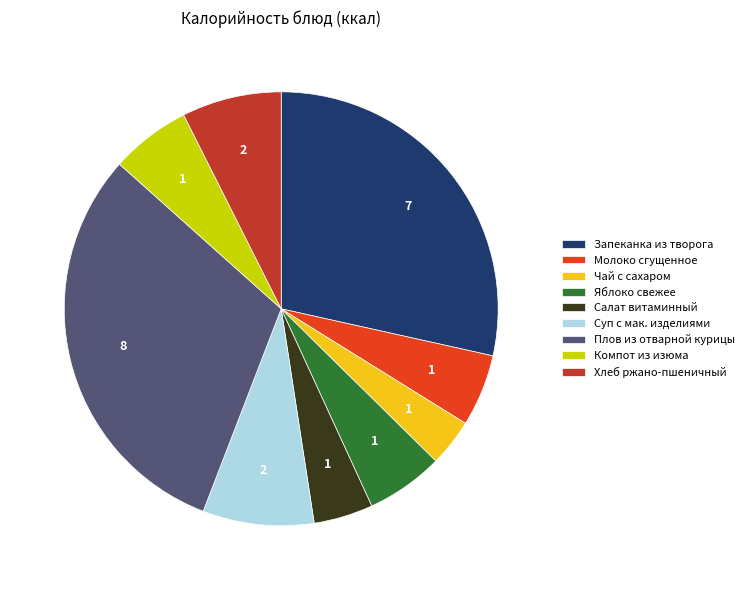

Which category has the smallest portion of the pie?

Чай с сахаром